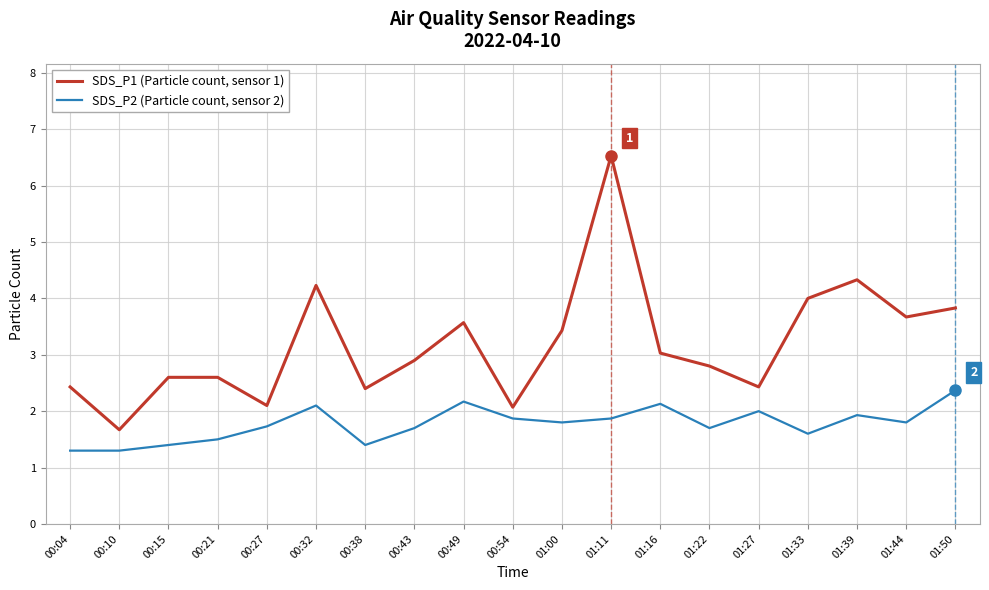

What position from the right is 00:43?

12